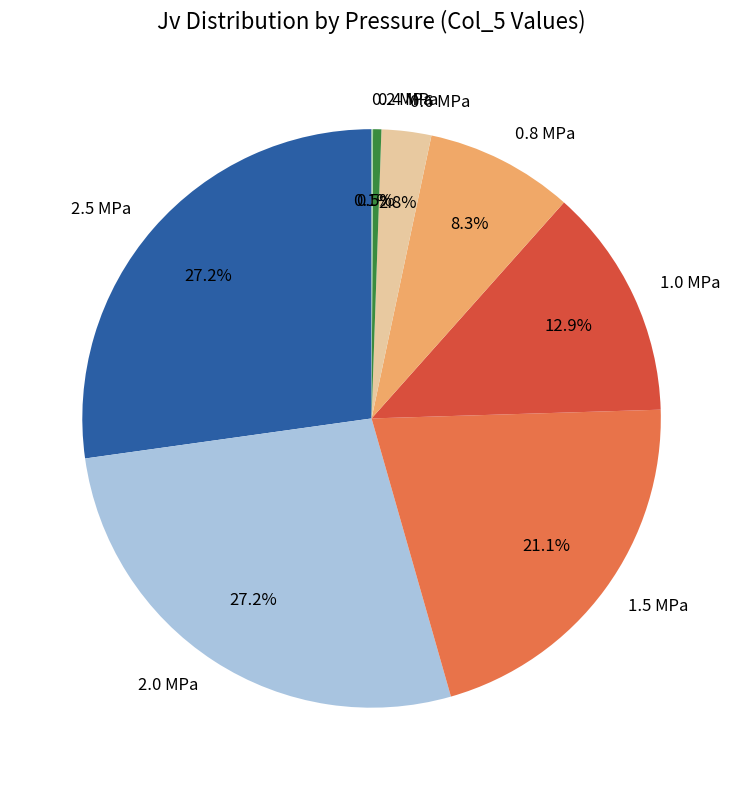

Is it true that 0.6 MPa is 16% of the pie?

False